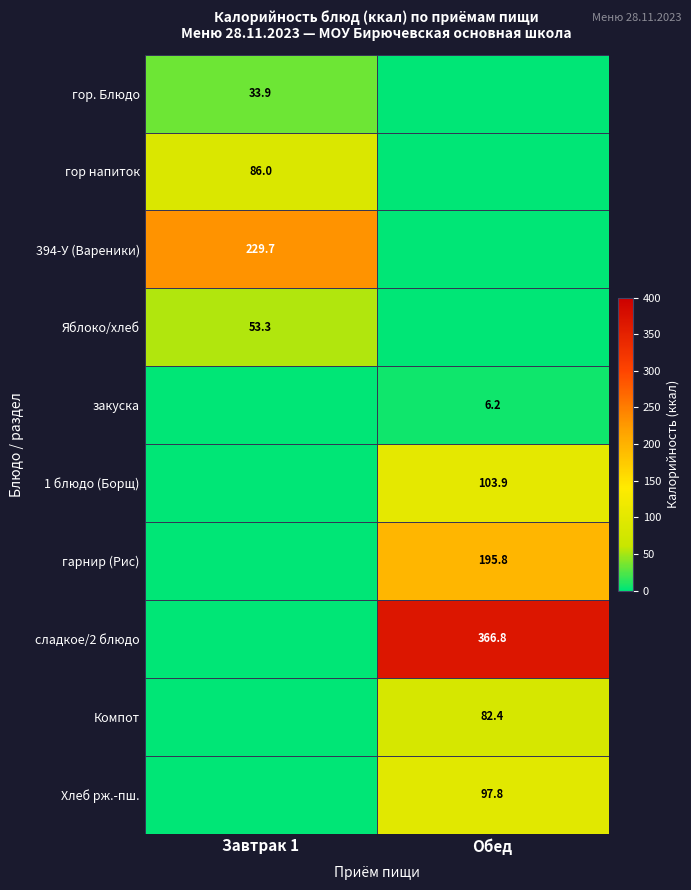

The Хлеб рж.-пш. series shows 97.8 at Обед. True or false?

True